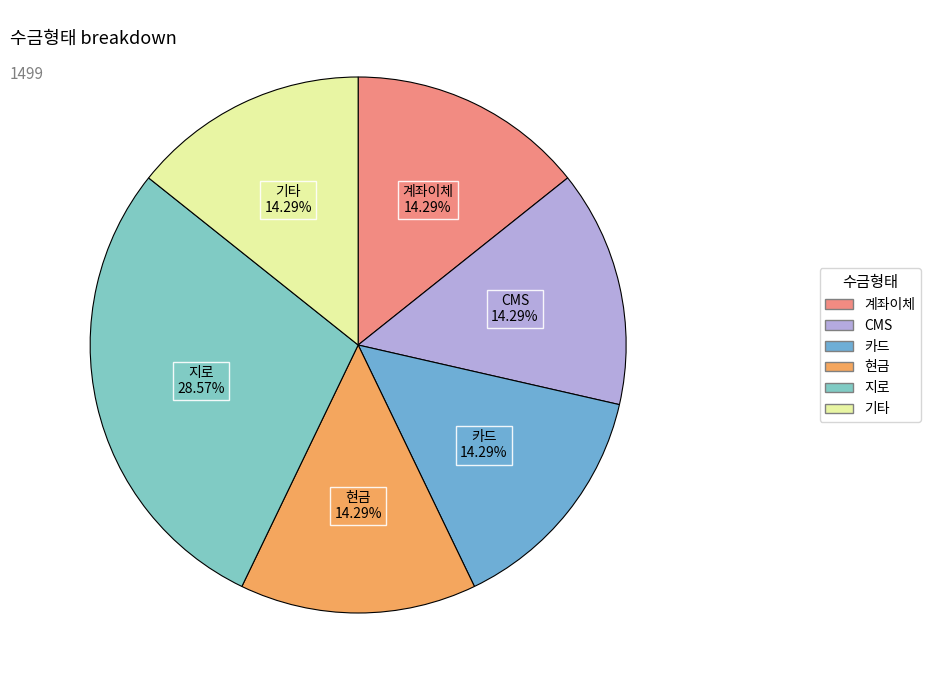

Is it true that 계좌이체 is 6% of the pie?

False